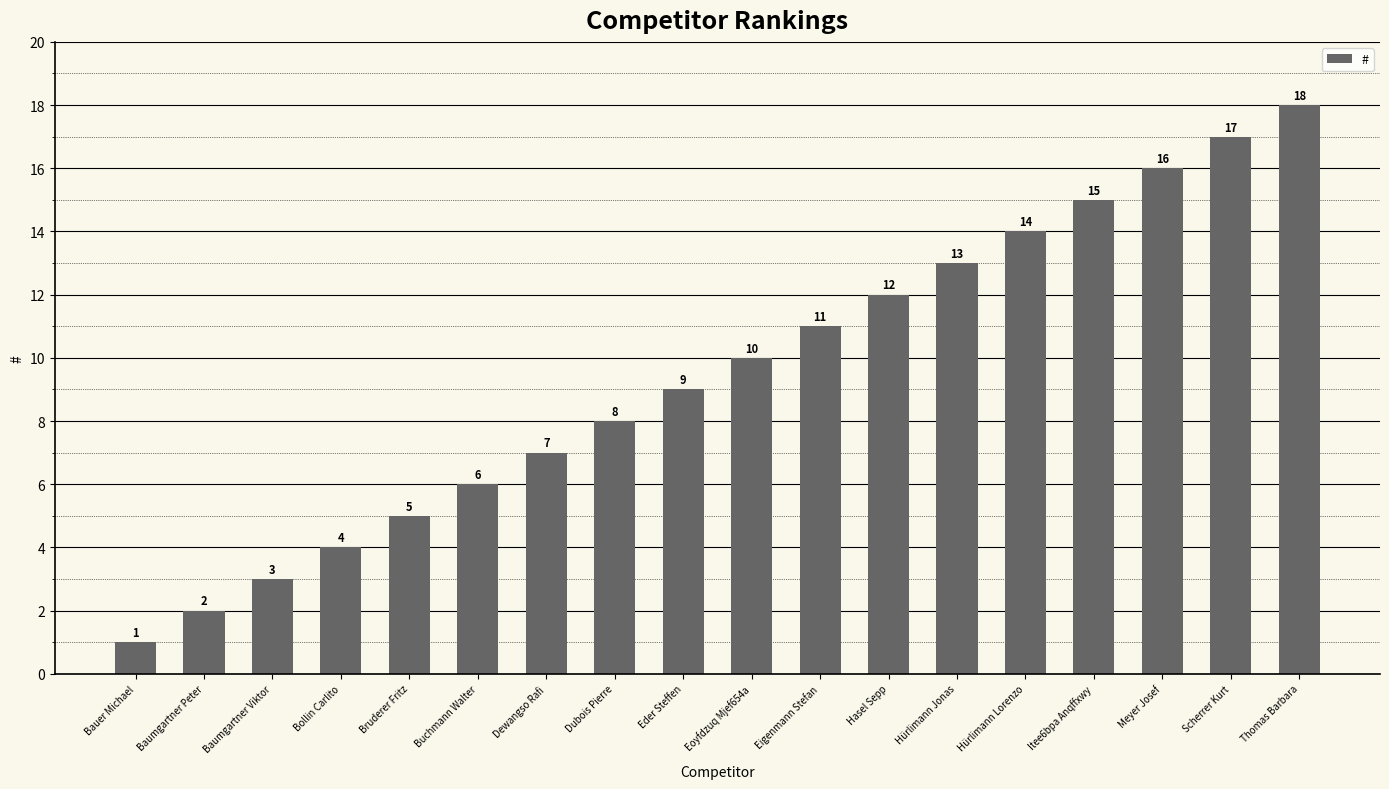

The chart shows a value of 11 at Eigenmann Stefan. True or false?

True